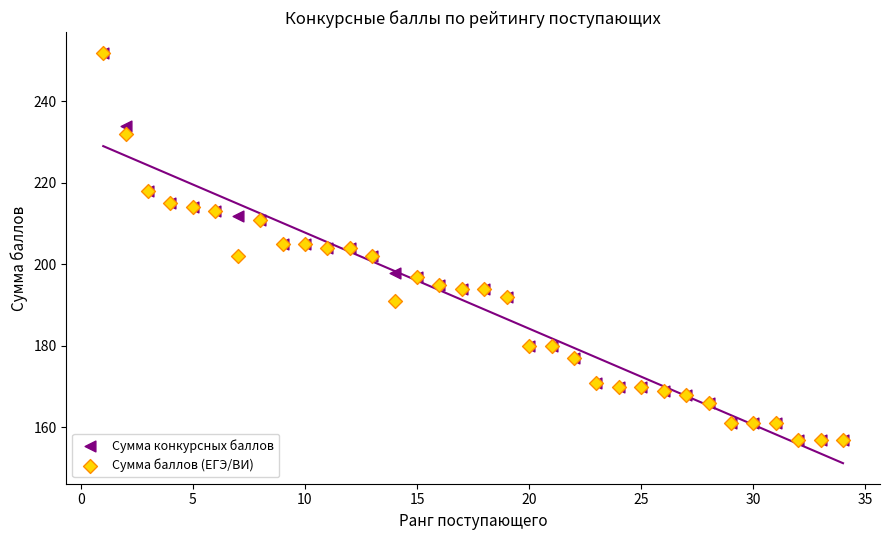

What are all the series names shown in the legend?

Сумма конкурсных баллов, Сумма баллов (ЕГЭ/ВИ)